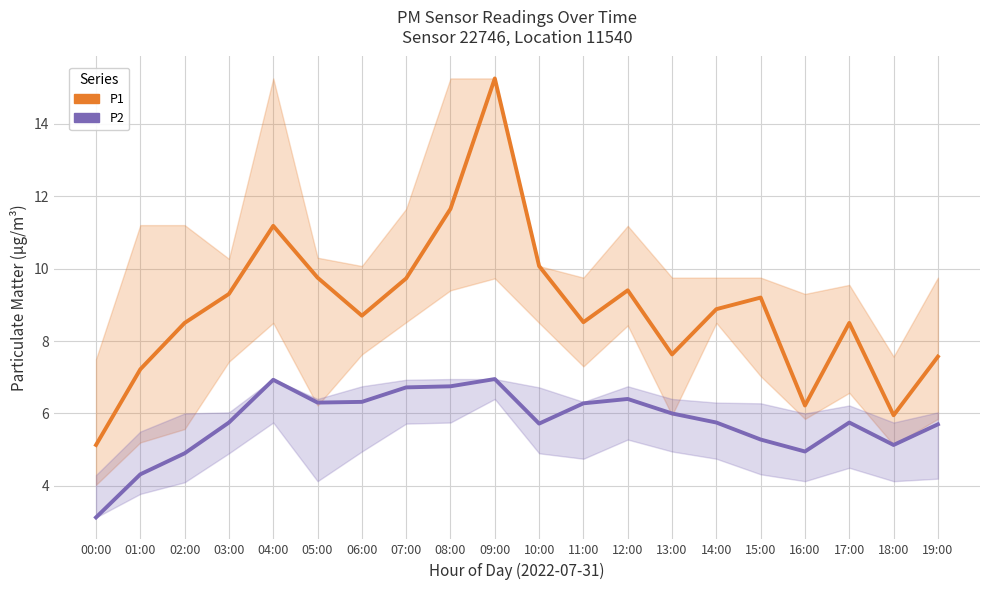

At which category does P2 reach its first local peak?

04:00